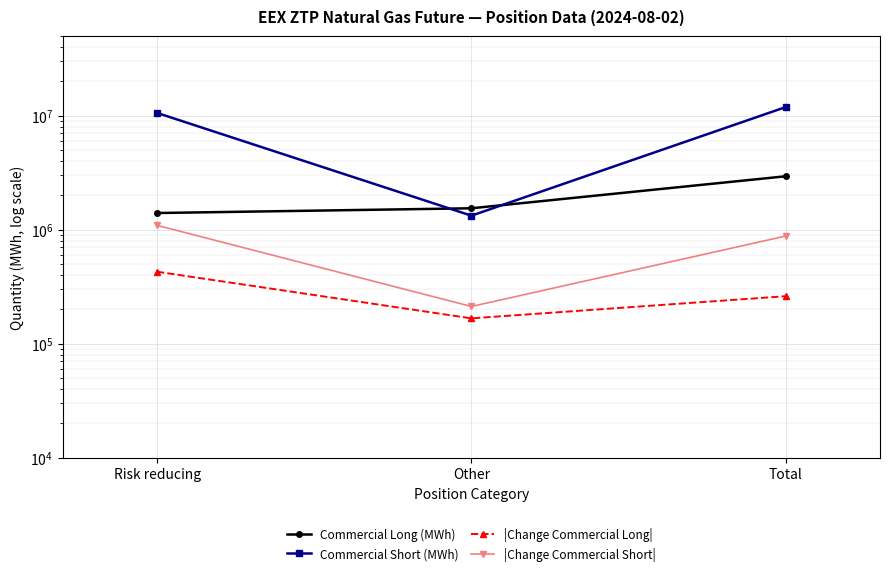

Reading left to right, extract all data points from this chart.

Commercial Long (MWh): 1399920	1540680	2940600
Commercial Short (MWh): 10568102	1327008	11895110
|Change Commercial Long|: 427800	166800	261000
|Change Commercial Short|: 1091400	212040	879360